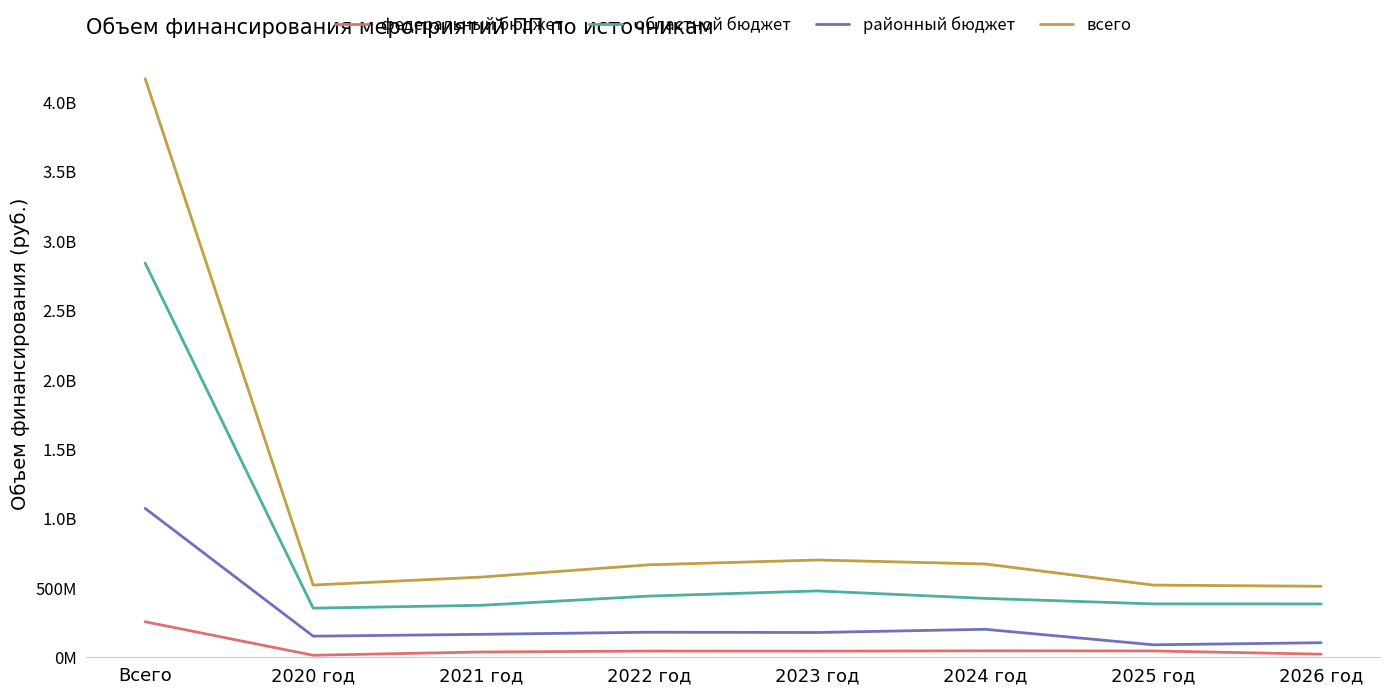

What are all the series names shown in the legend?

федеральный бюджет, областной бюджет, районный бюджет, всего